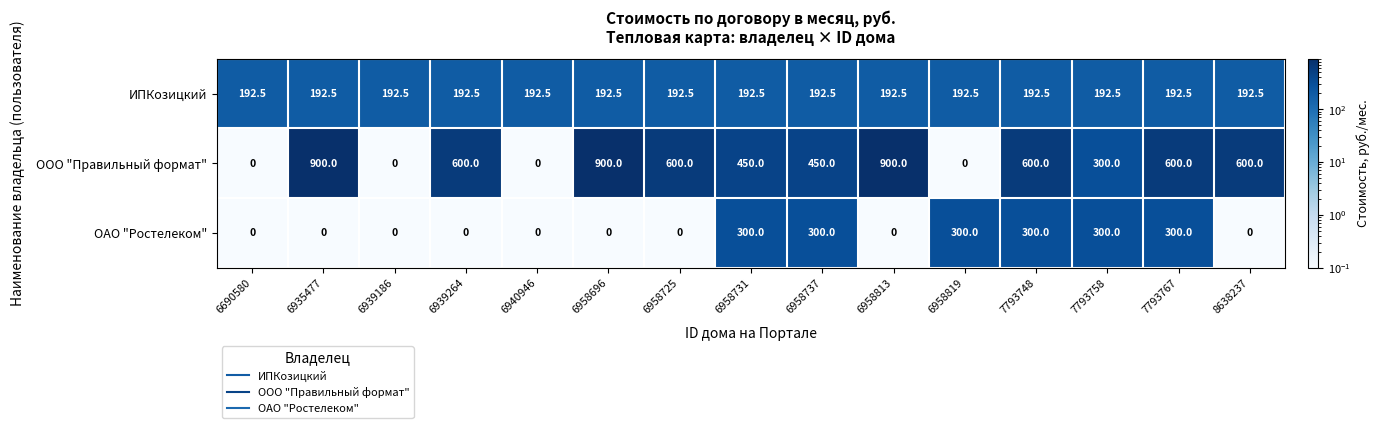

Is it true that ИПКозицкий equals 312.5 at 6690580?

False